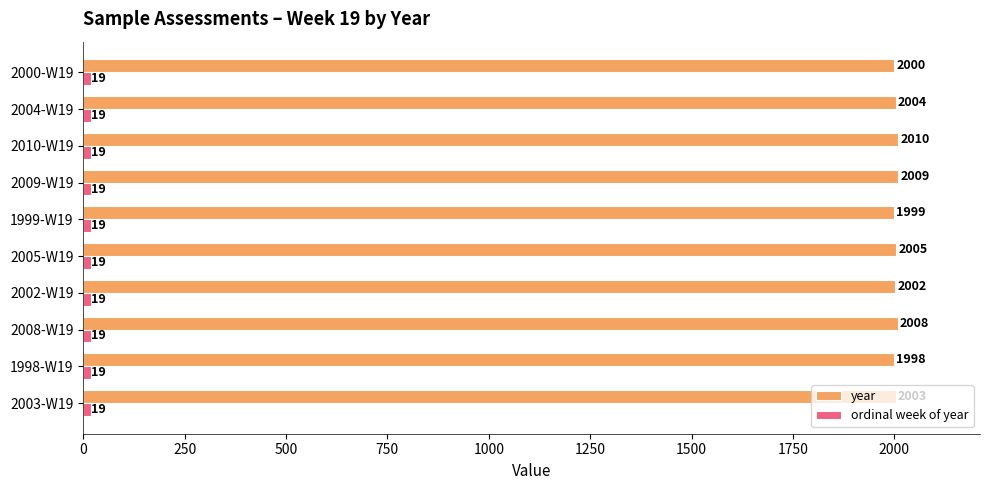

What is the sum of the year values at 1998-W19 and 2009-W19?

4007